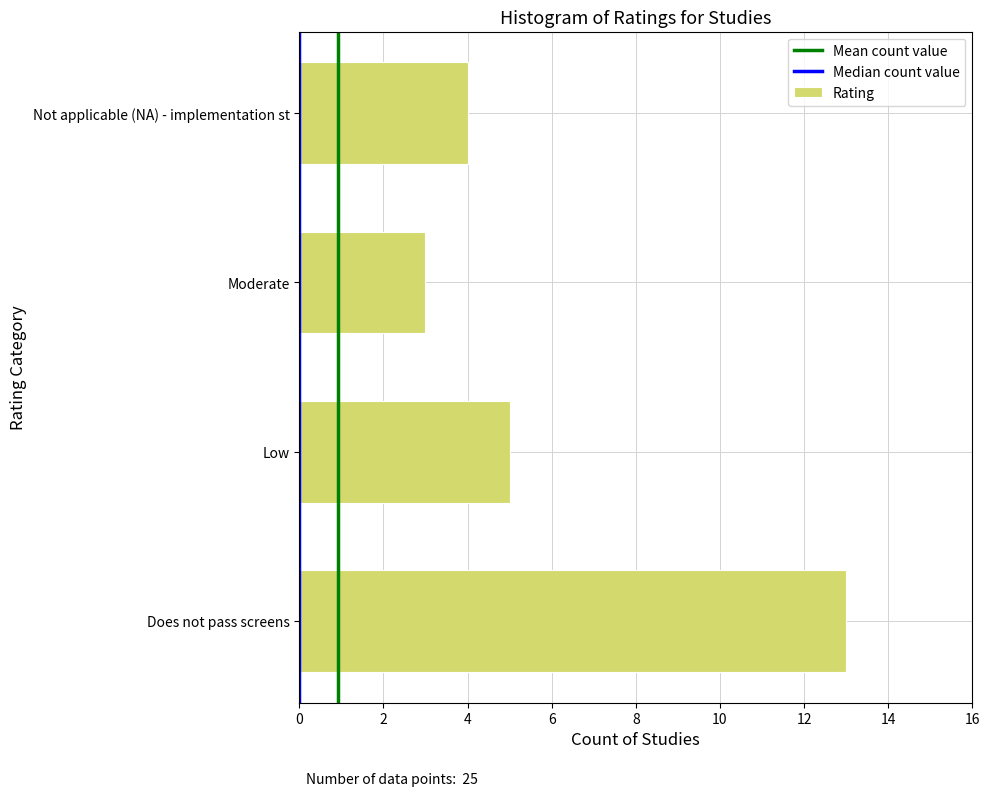

Reading bottom to top, list all the values displayed in this chart.

Does not pass screens=13	Low=5	Moderate=3	Not applicable (NA) - implementation st=4